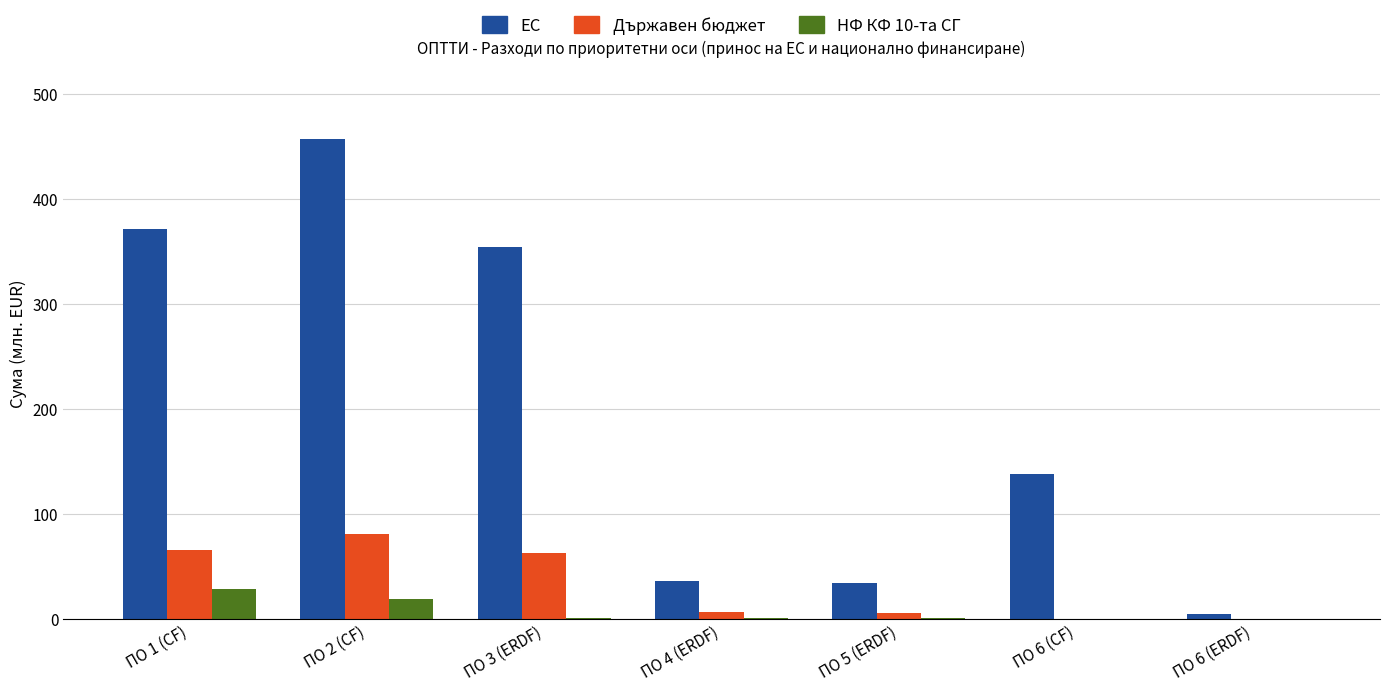

Which series changed the most between ПО 2 (CF) and ПО 6 (ERDF)?

EC